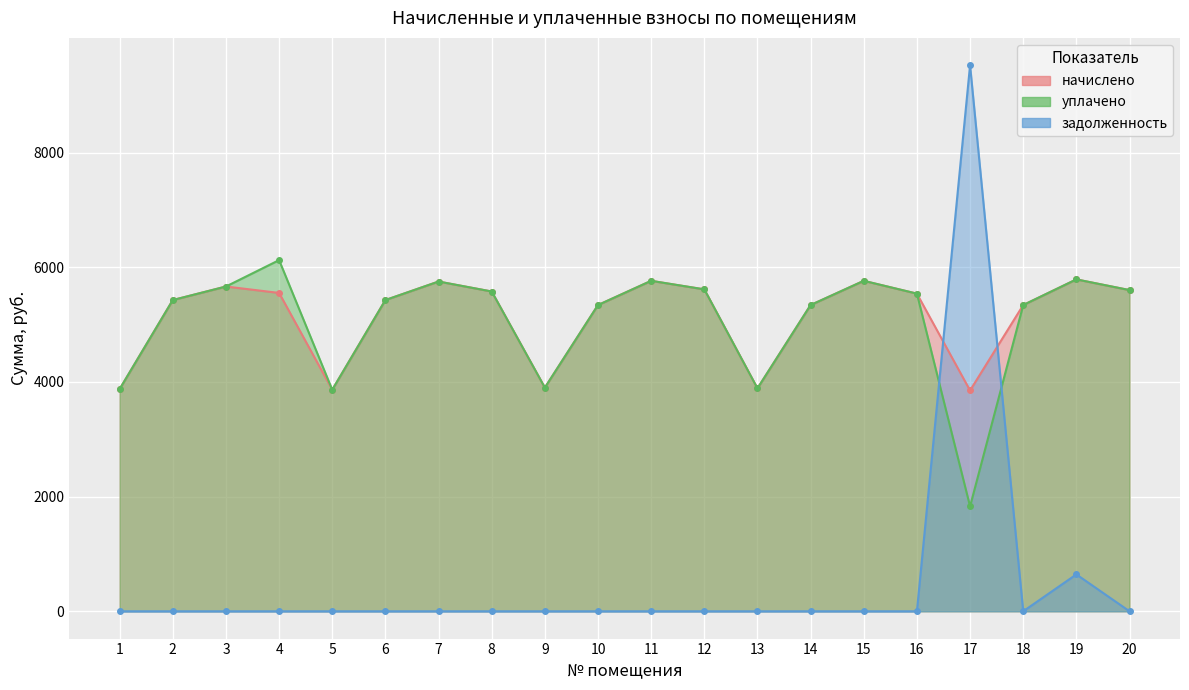

At how many categories does at least one series exceed 2997?

20